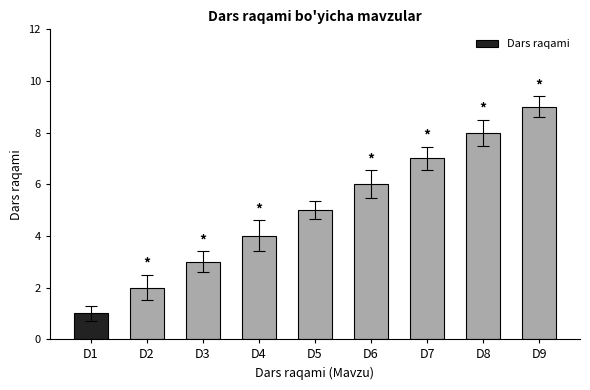

Which has a higher value, D9 or D2?

D9